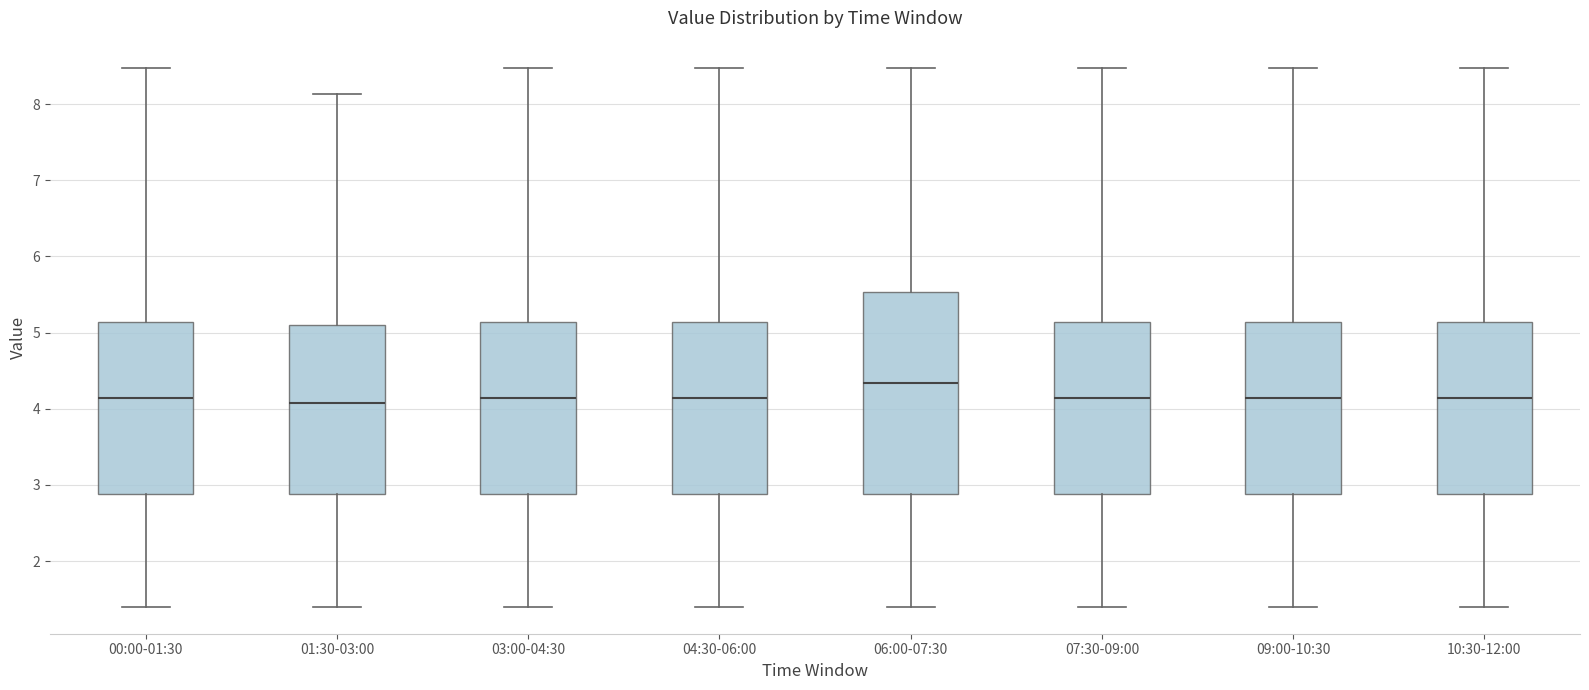

Where does the median line of the box for 01:30-03:00 sit on the y-axis? The values are not printed on the chart, so give them approximately, as read against the axis.

4.1